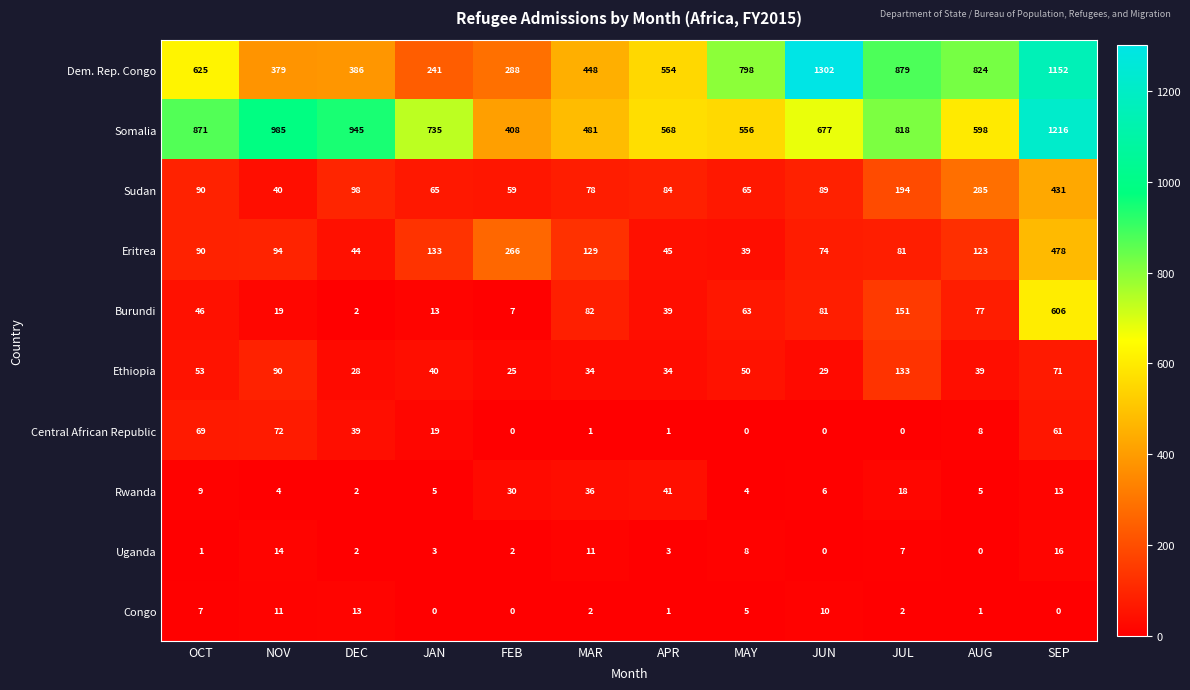

What is the difference between the second highest and second lowest values in the Central African Republic series?

69